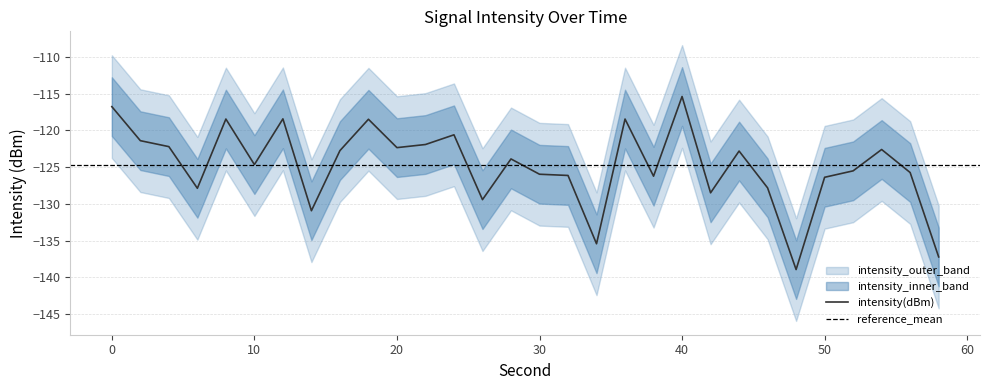

True or false: intensity_lower and intensity_outer_lower cross at least once.

False